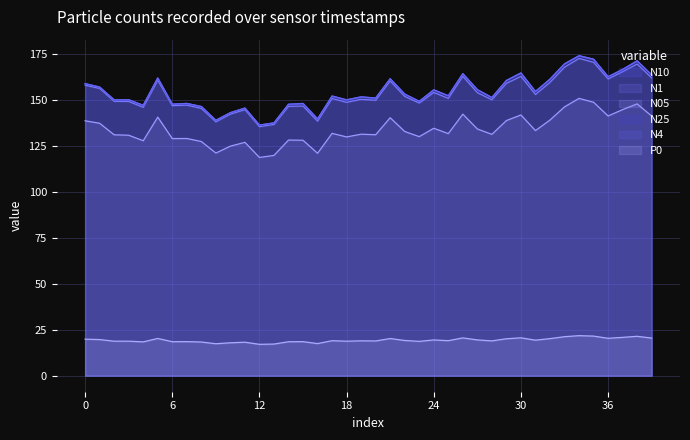

At how many categories does at least one series exceed 37?

40